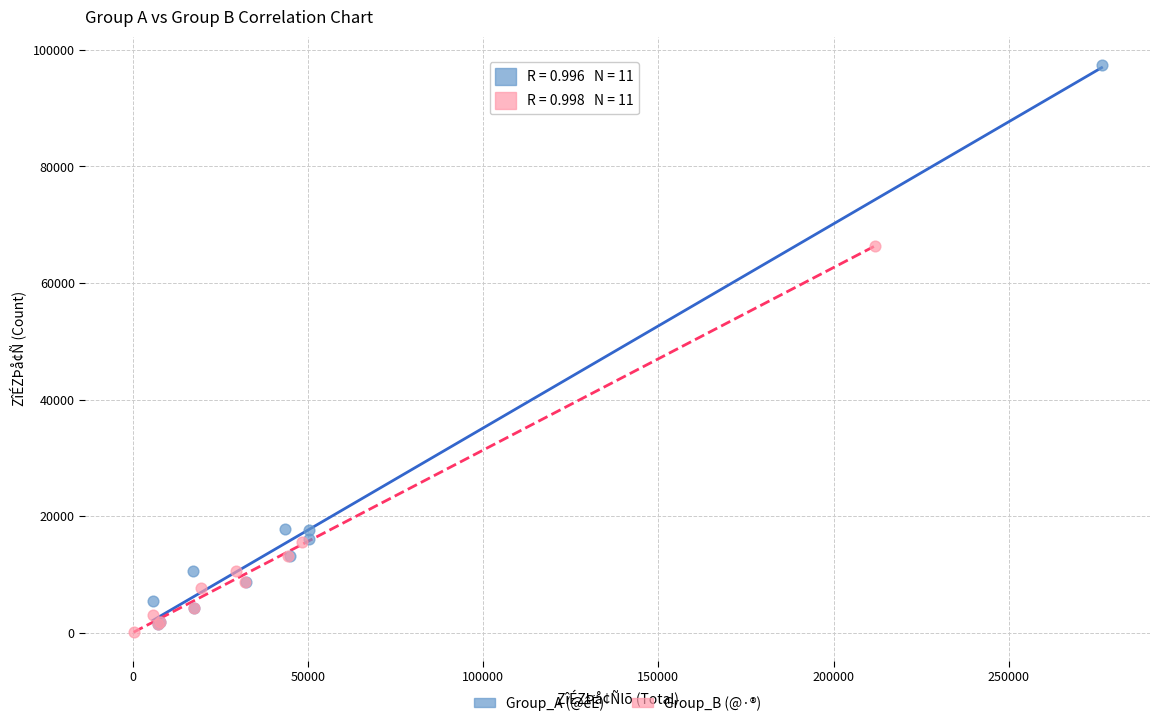

Which series has the largest Y range (max minus min)?

Group_A (@êË)